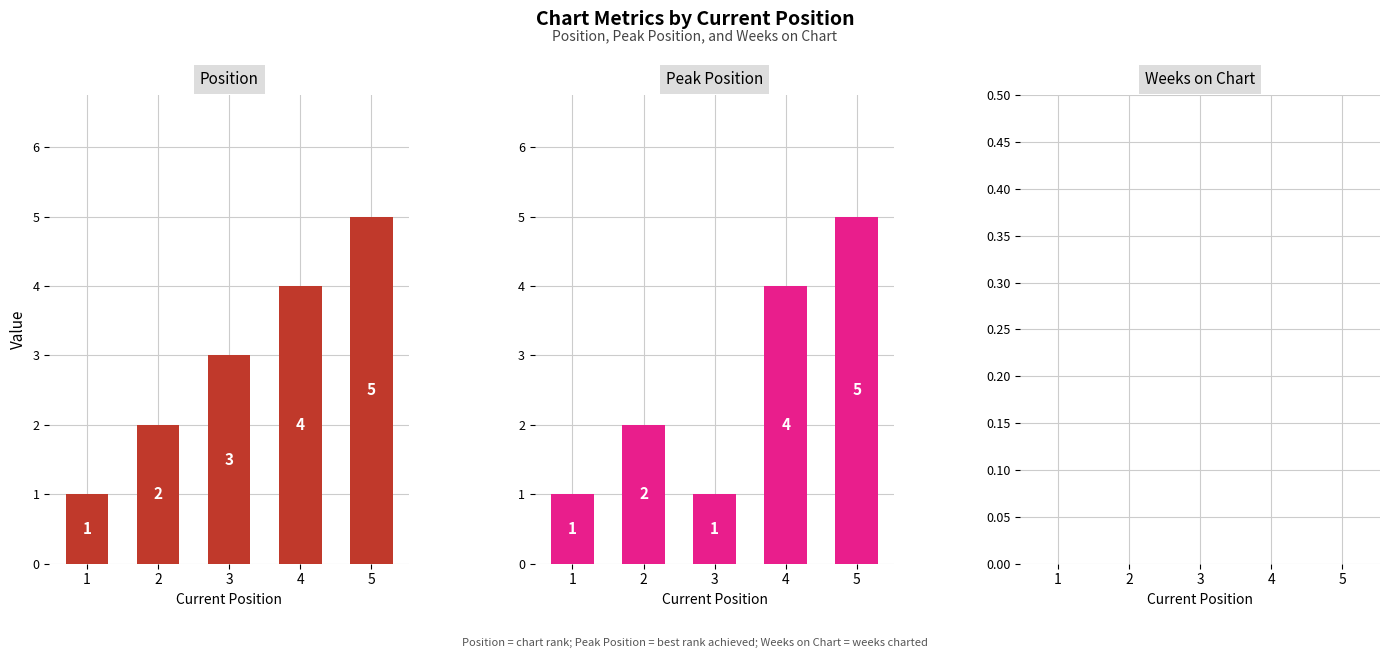

Reading left to right, list all the values displayed in this chart.

Position: 1	2	3	4	5
Peak Position: 1	2	1	4	5
Weeks on Chart: 0	0	0	0	0